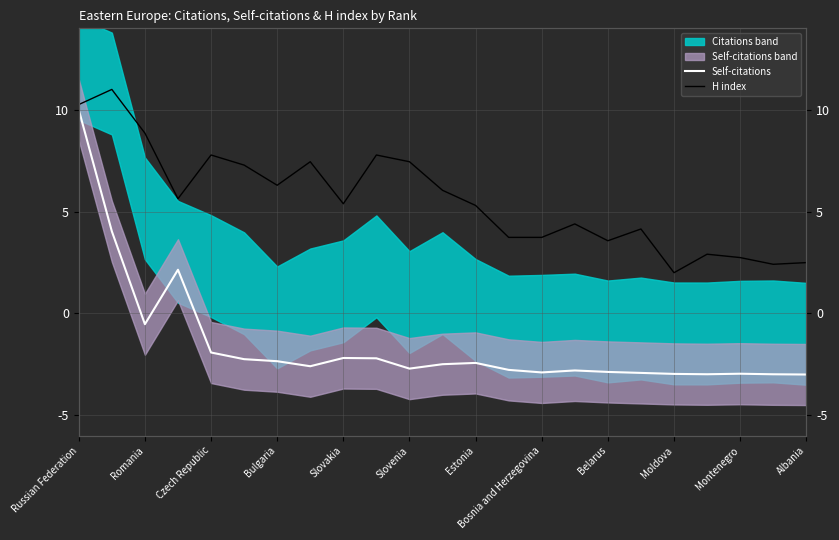

True or false: Self-citations and H index intersect in this chart.

False